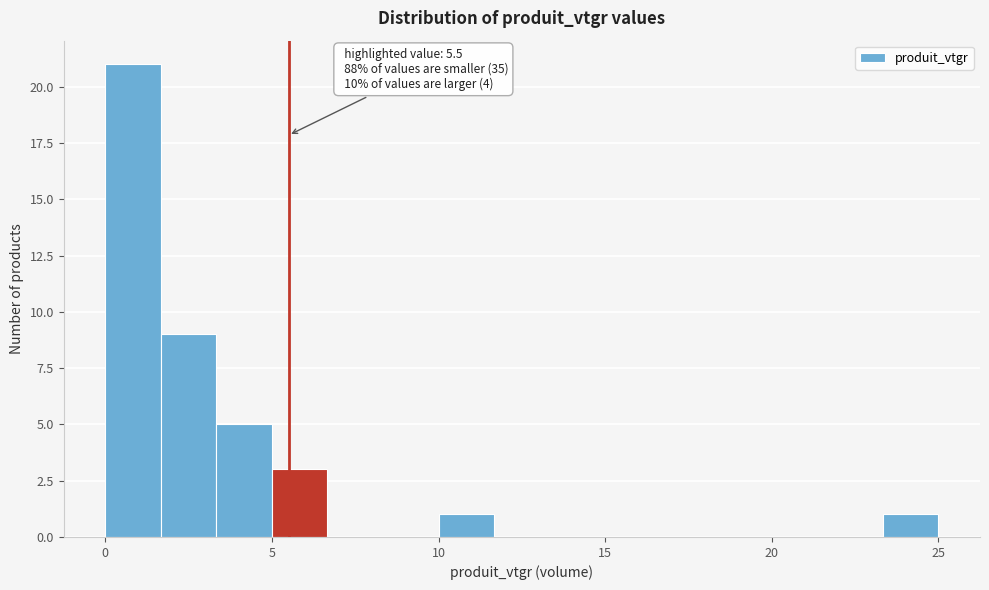

Around what value on the x-axis is the tallest bar? Give the approximate position of its centre, as read against the axis.

1.0